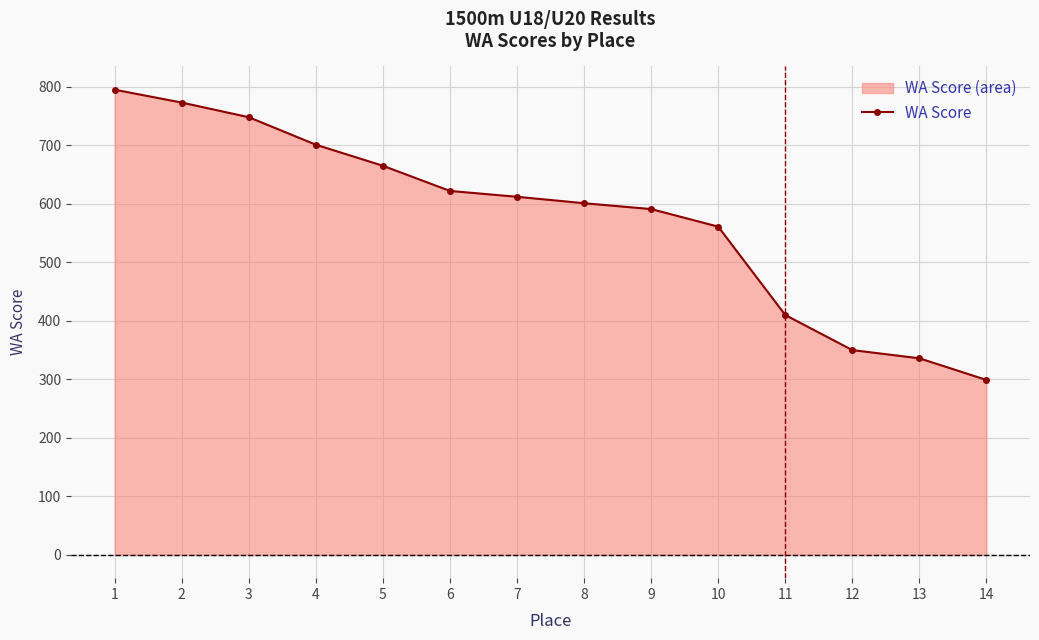

How many values are below 612?

7